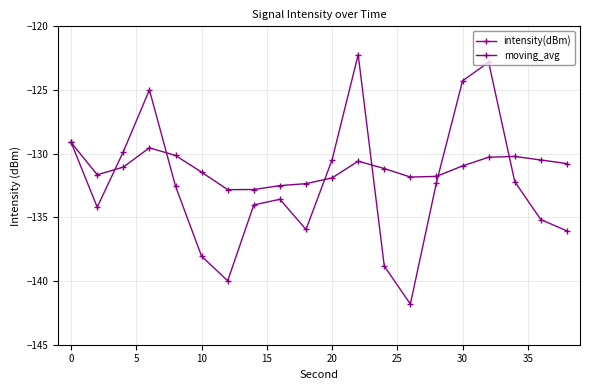

How many series are shown in this chart?

2